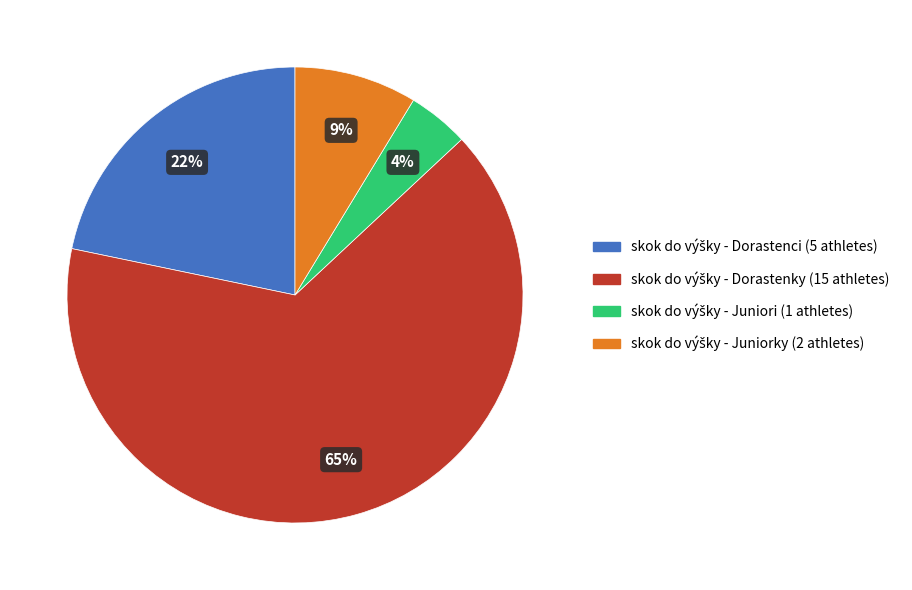

Is there any slice that represents more than half of the pie?

Yes